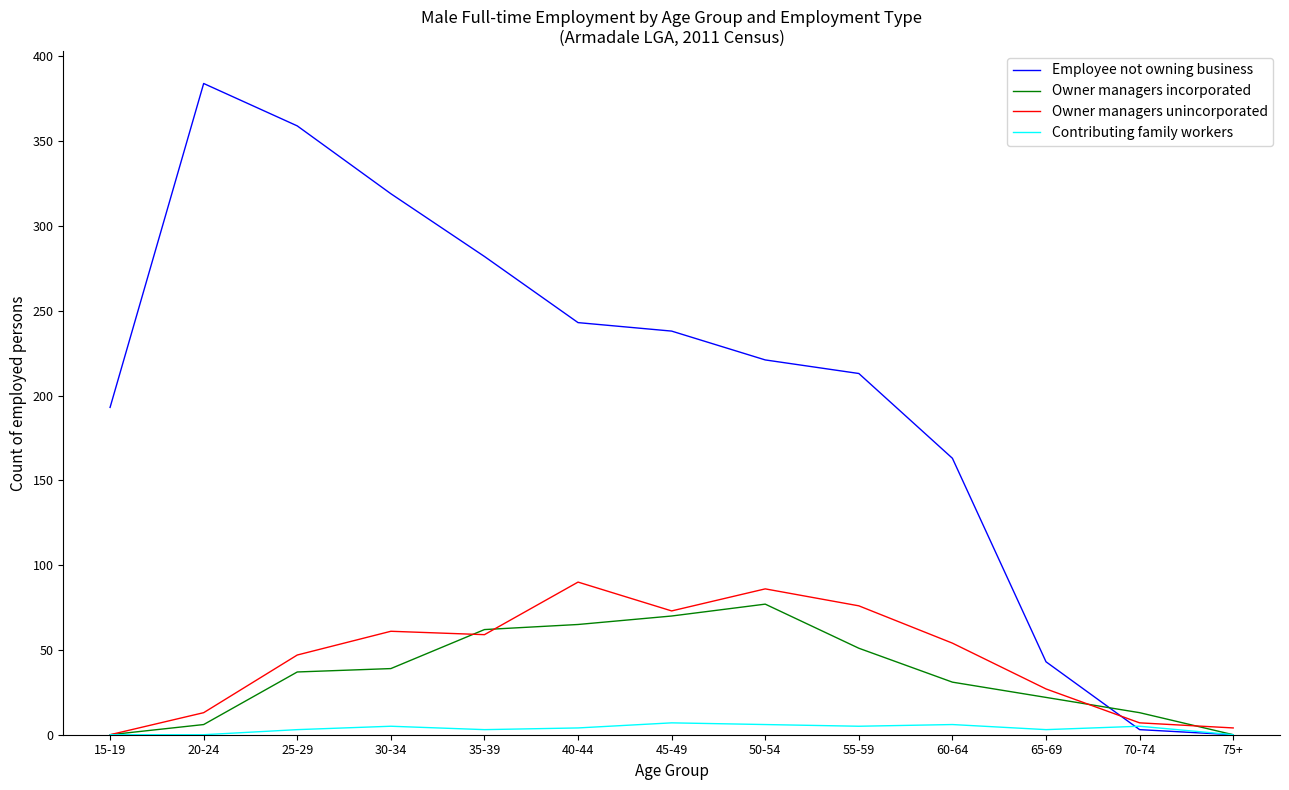

Is it true that Contributing family workers equals 6 at 60-64?

True